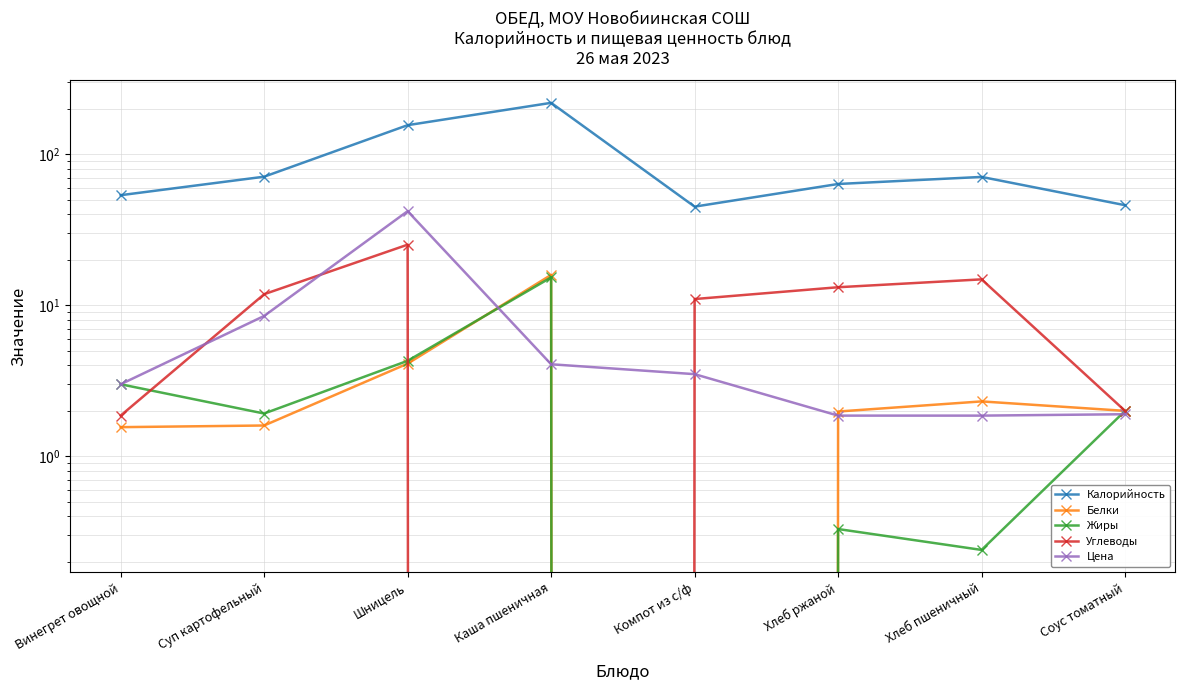

What is the highest value of the Белки series?

15.9